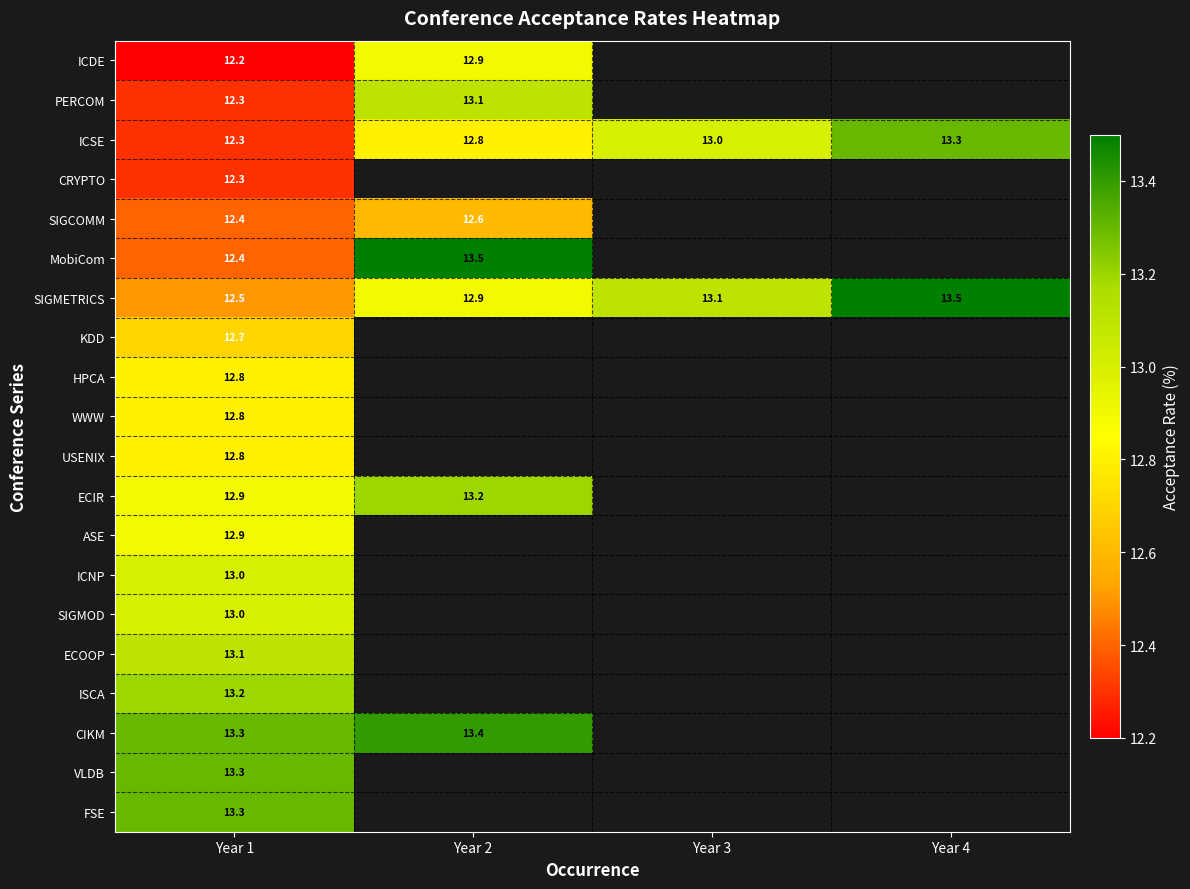

At how many categories does at least one series exceed 13?

4